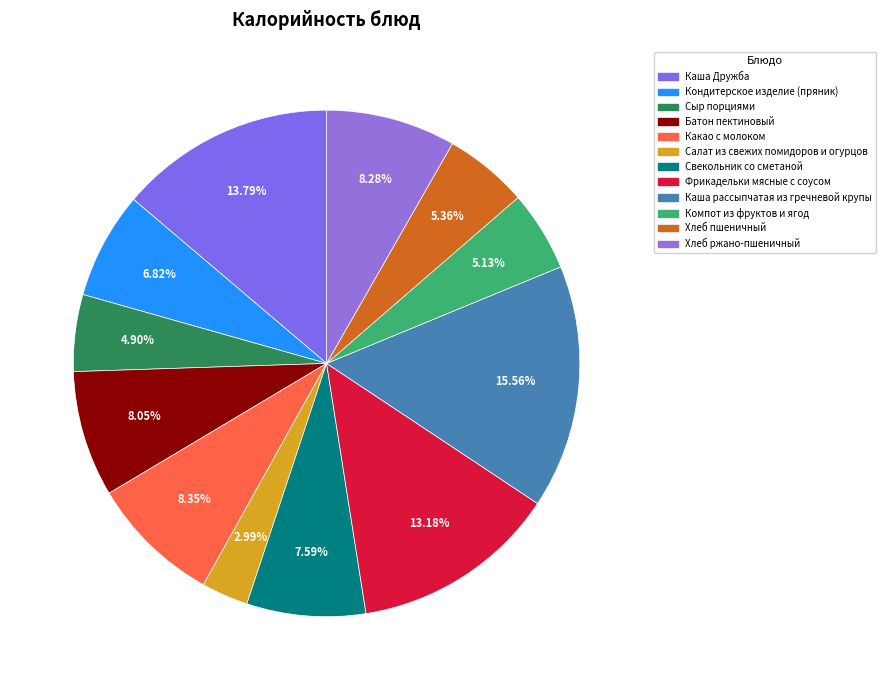

Is there any slice that represents more than half of the pie?

No